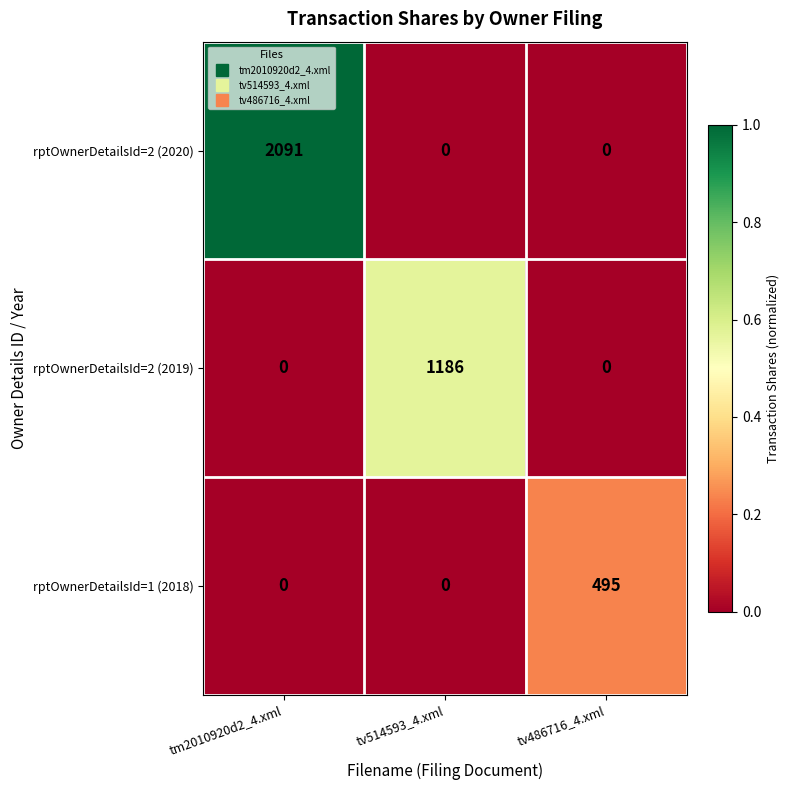

Rank the series by their average value, from highest to lowest.

rptOwnerDetailsId=2 (2020), rptOwnerDetailsId=2 (2019), rptOwnerDetailsId=1 (2018)